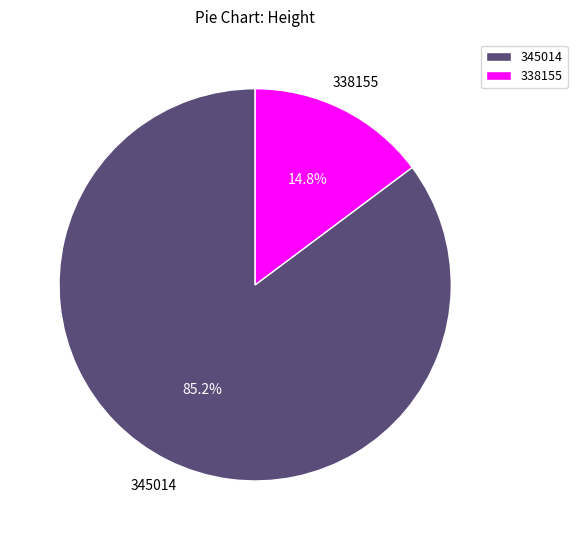

To the nearest percent, what is the difference between the 345014 and 338155 slice percentages?

70%